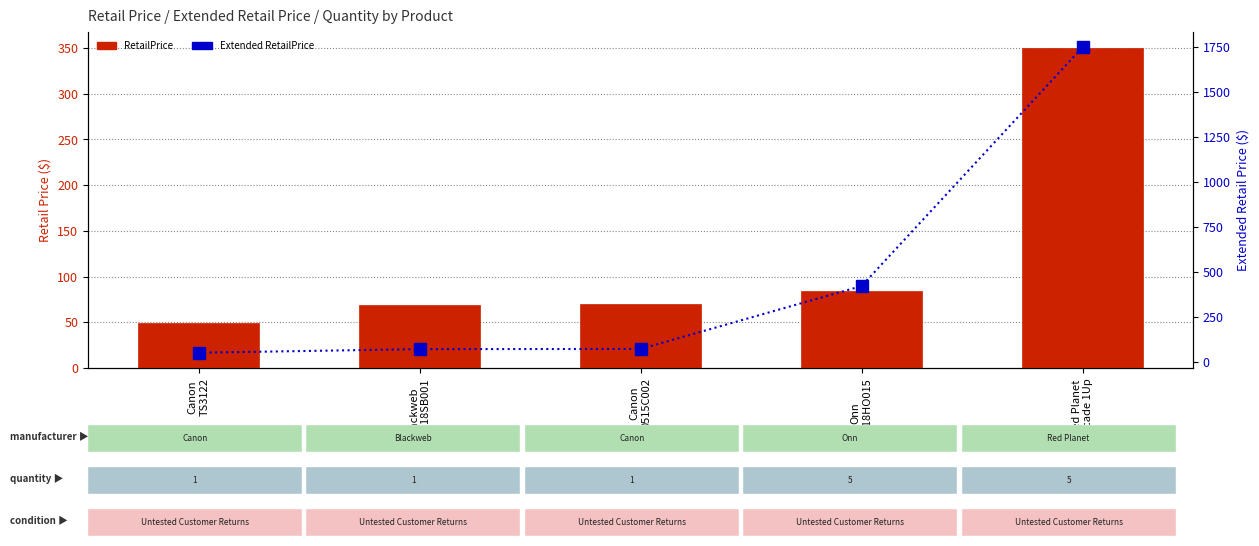

What is the sum of the RetailPrice values at Canon
0515C002 and Onn
ONA18HO015?

154.0